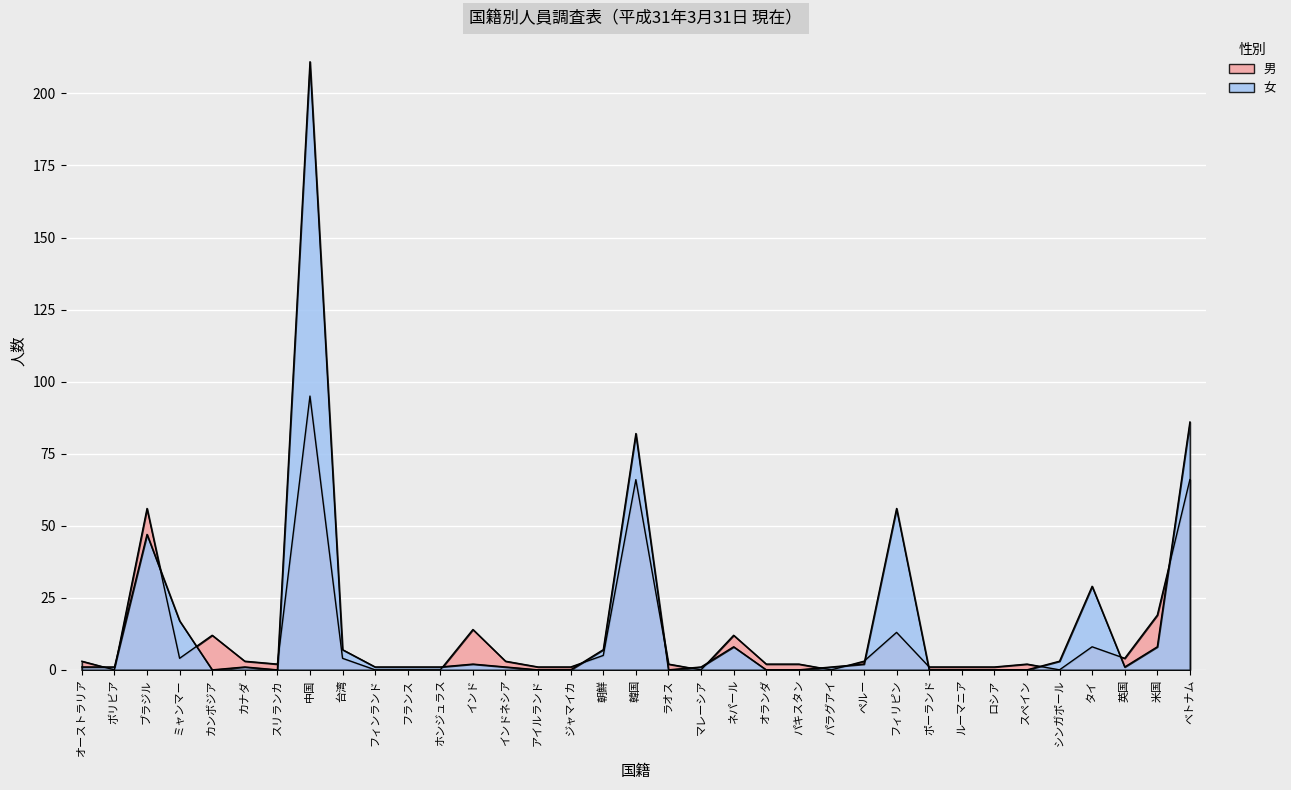

What is the sum of all 男 values?

405